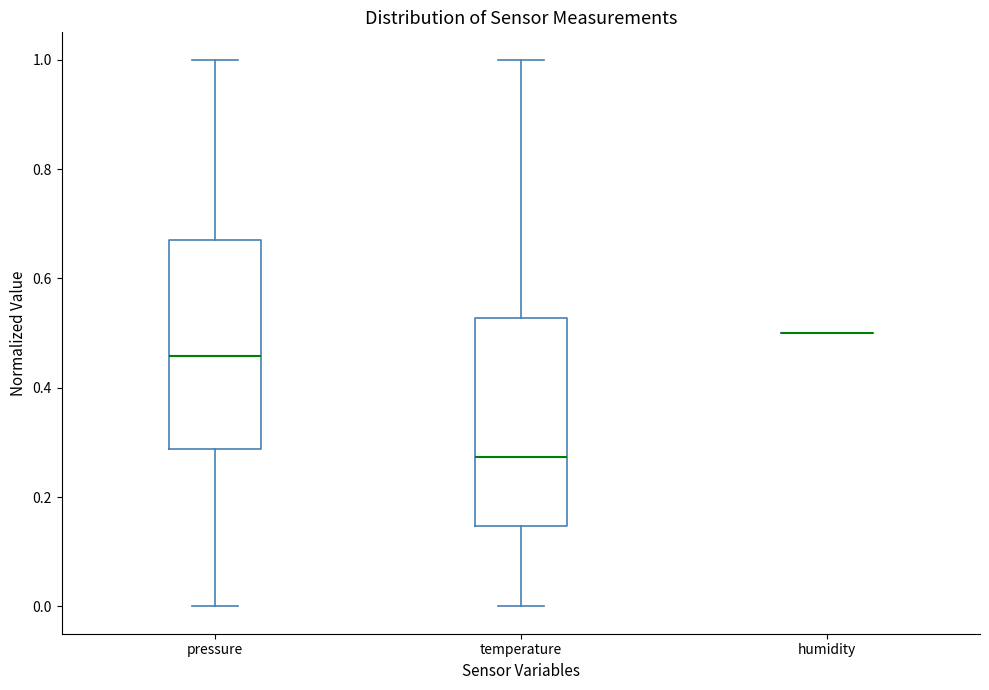

Where does the upper whisker of the box for pressure end on the y-axis? The values are not printed on the chart, so give them approximately, as read against the axis.

1.00